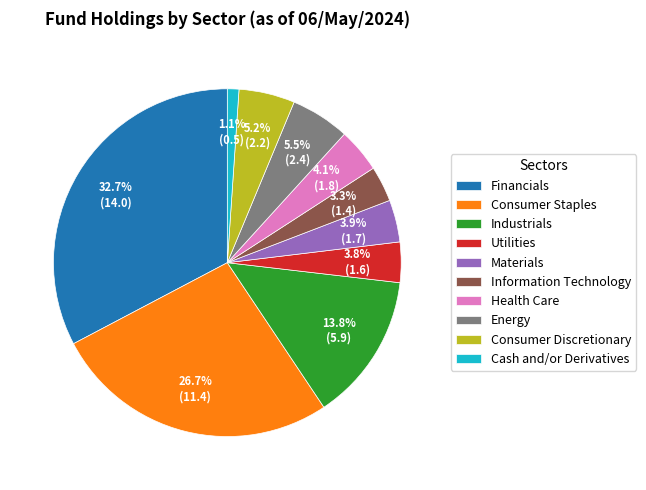

Which has a higher value, Consumer Staples or Financials?

Financials